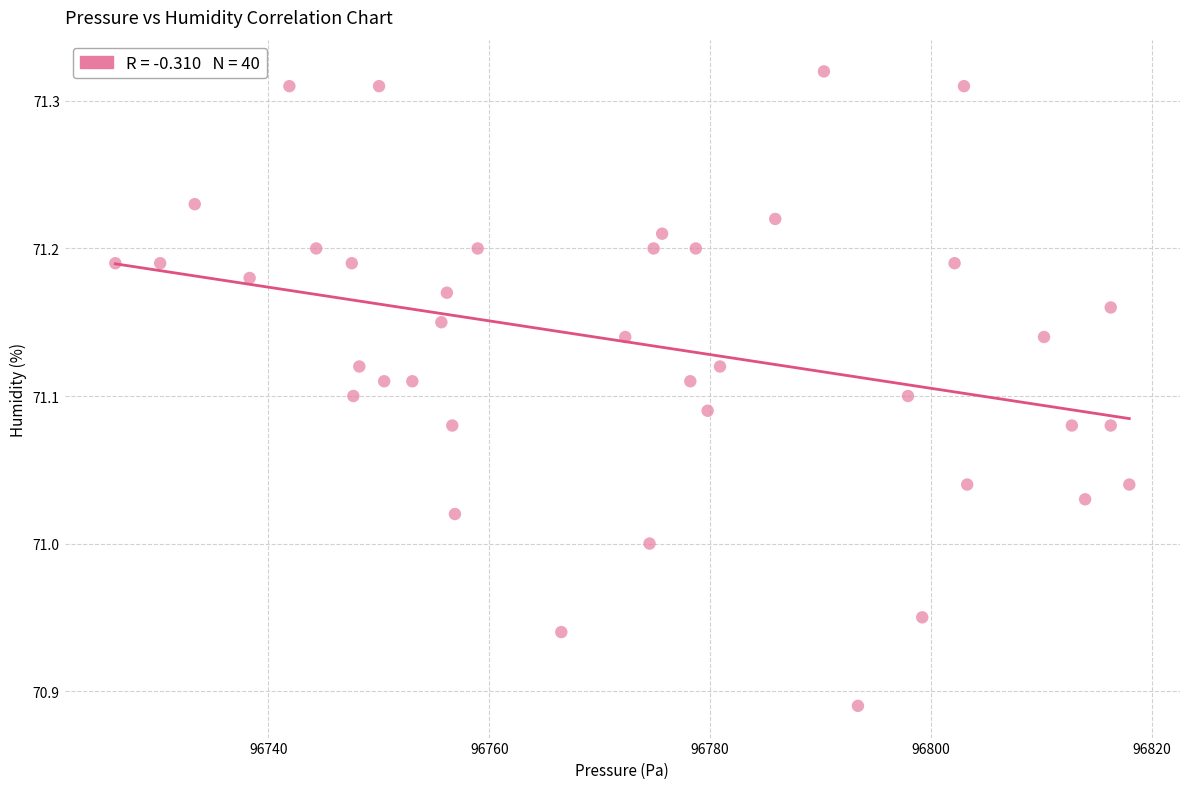

What is the range of X values (max minus min)?

91.8